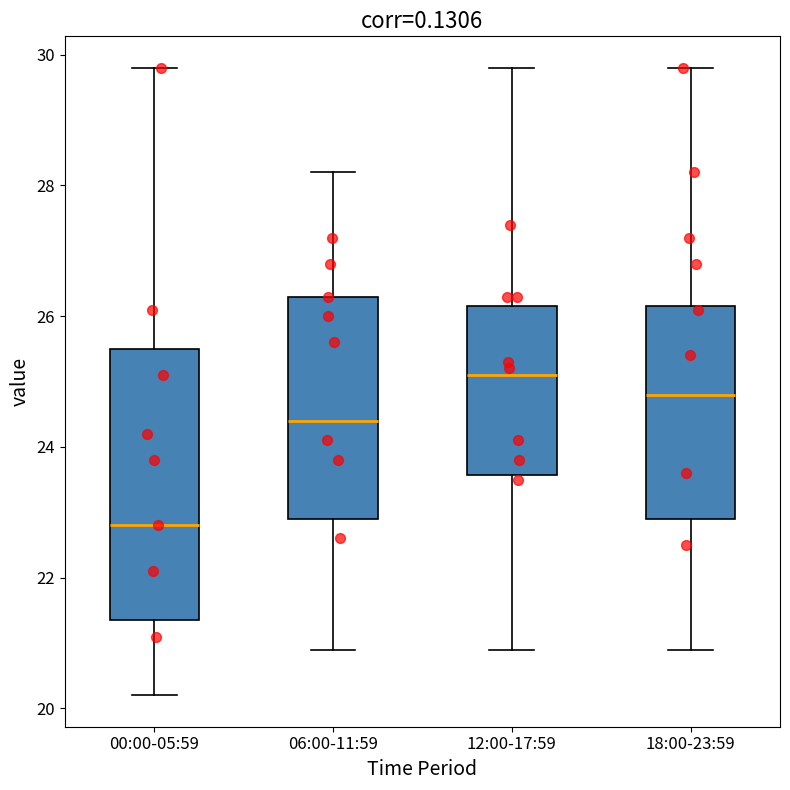

Comparing the boxes themselves (not the whiskers), which one is the tallest?

00:00-05:59